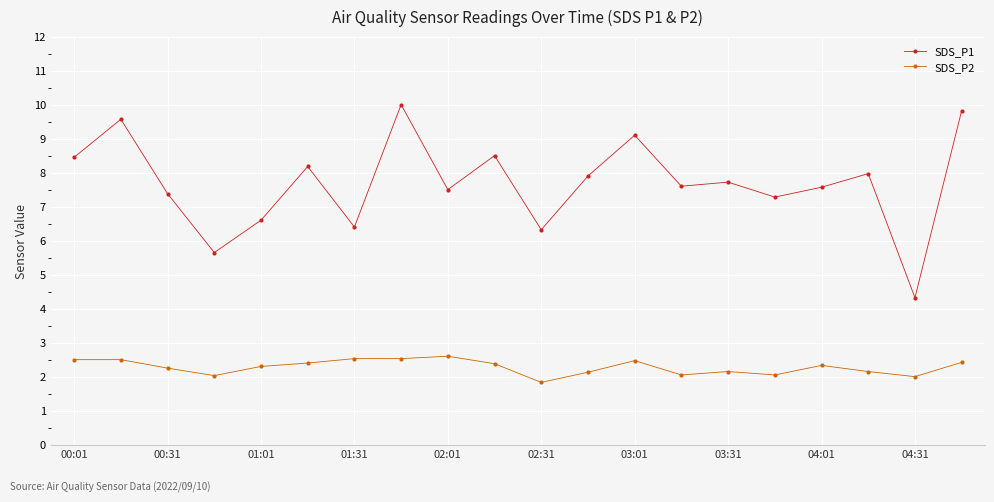

Rank the series by their maximum value, from lowest to highest.

SDS_P2, SDS_P1